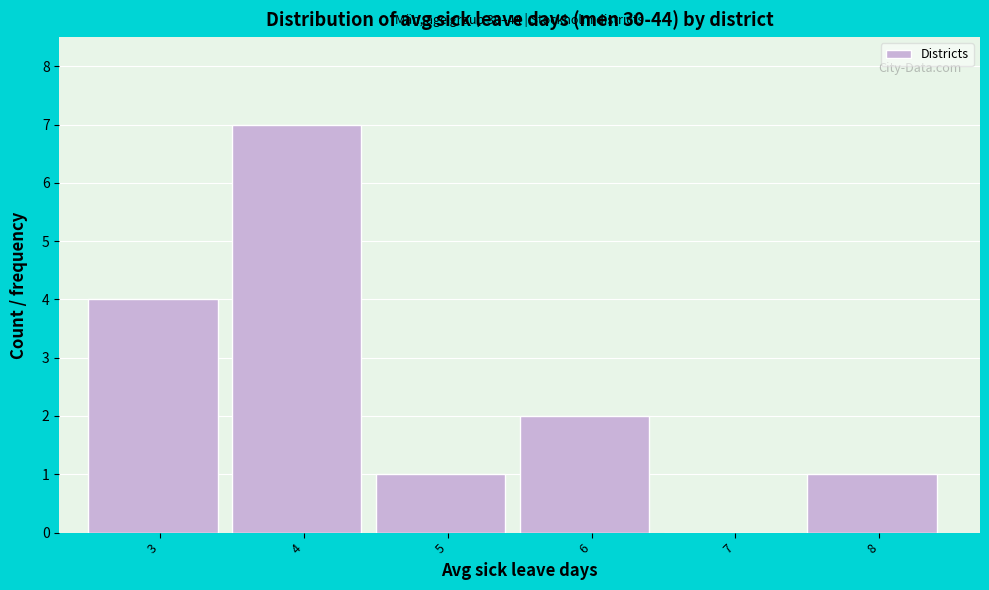

Reading left to right, list all the values displayed in this chart.

3=4	4=7	5=1	6=2	7=0	8=1